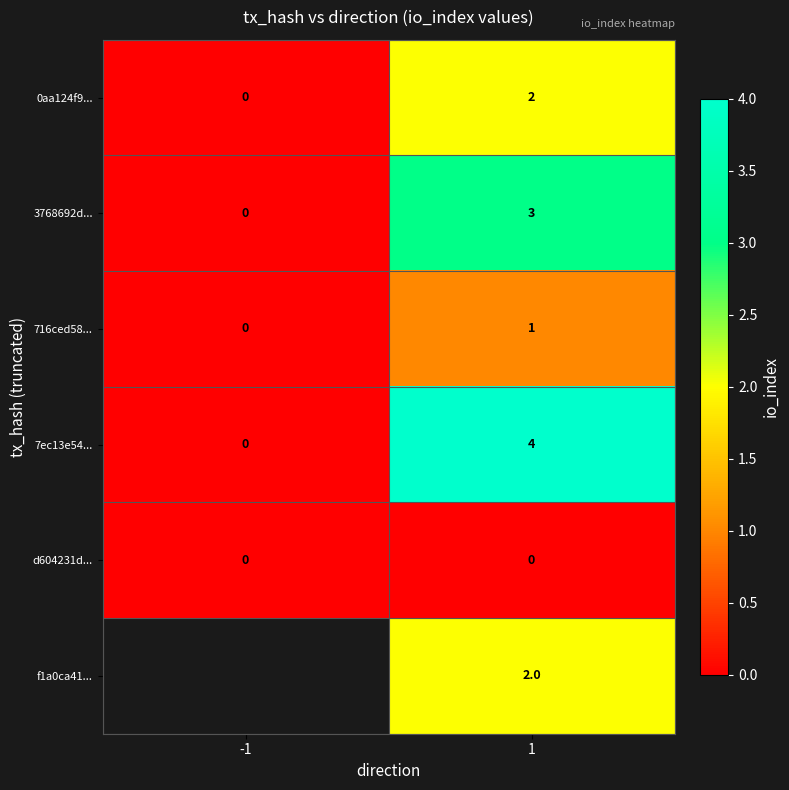

Is it true that 7ec13e54... equals 0 at -1?

True